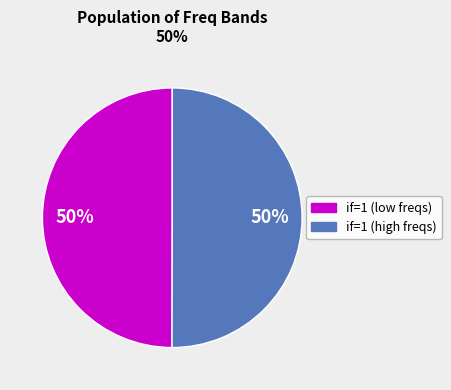

To the nearest percent, what is the average slice percentage?

50%